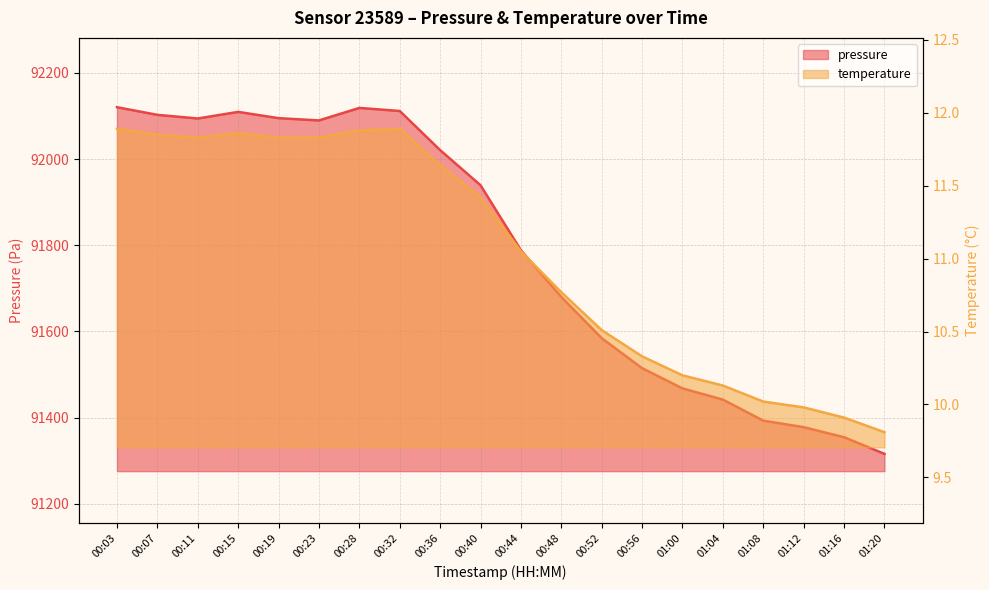

What position from the left is 00:15?

4